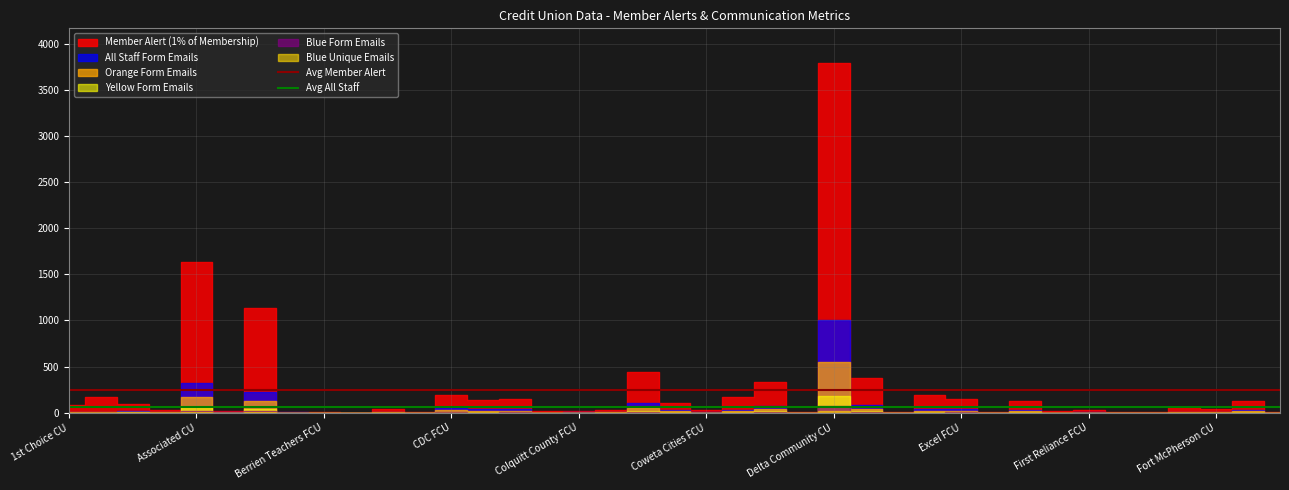

How many data points does each series have?

39